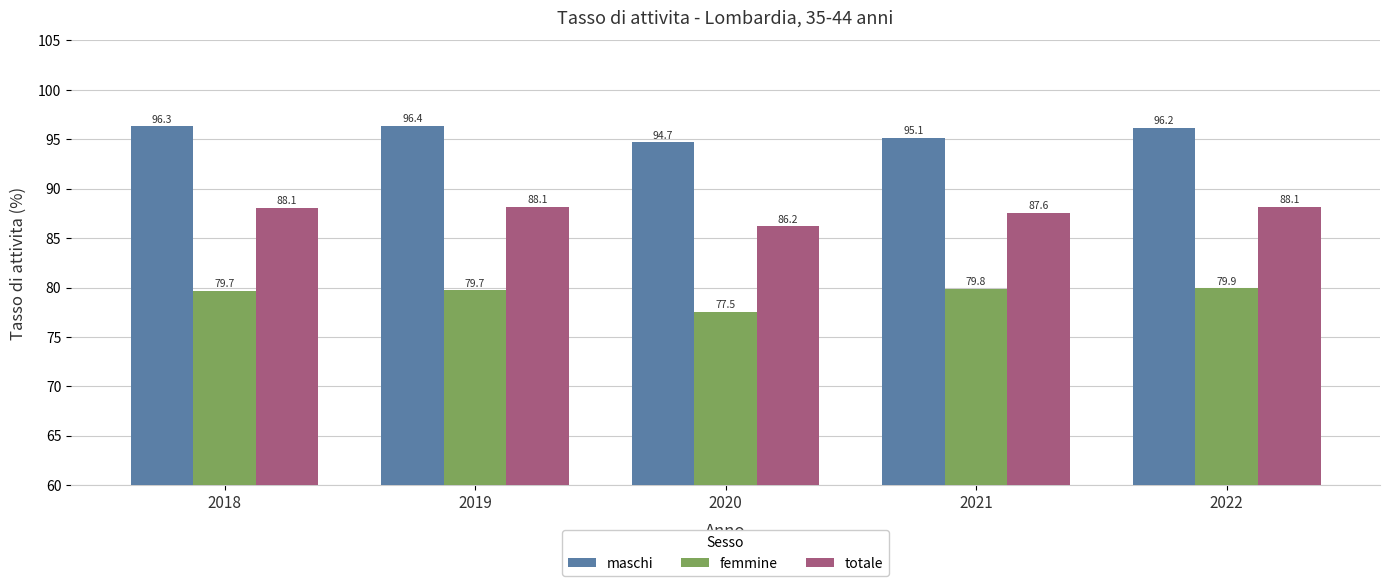

How many groups of bars are there?

5